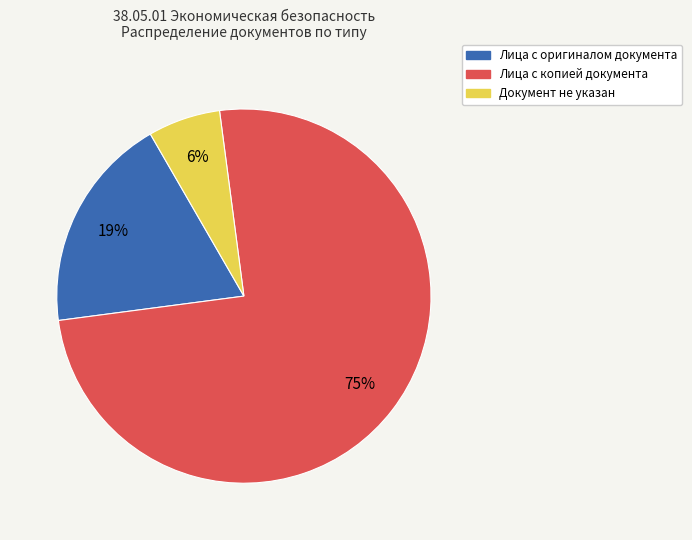

To the nearest percent, what is the average slice percentage?

33%